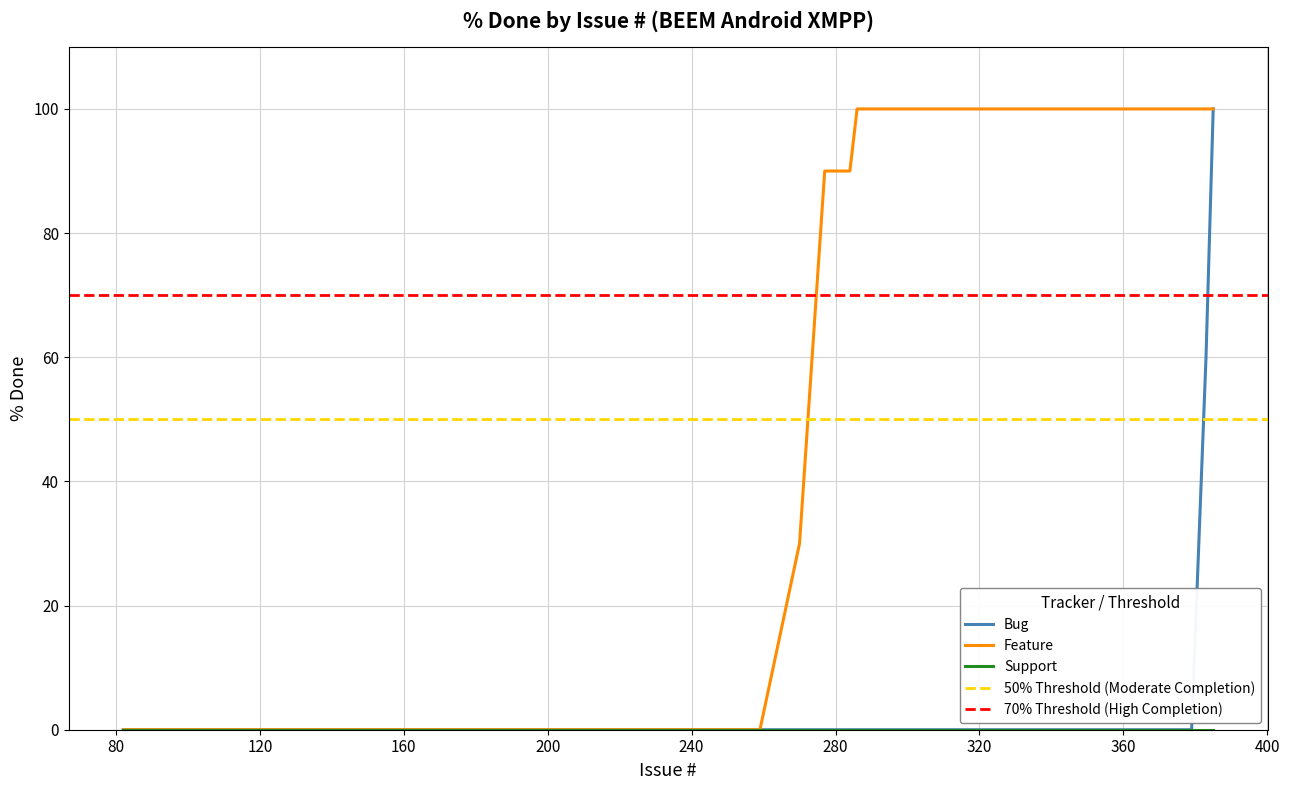

The value of Bug at 144 is 67. True or false?

False